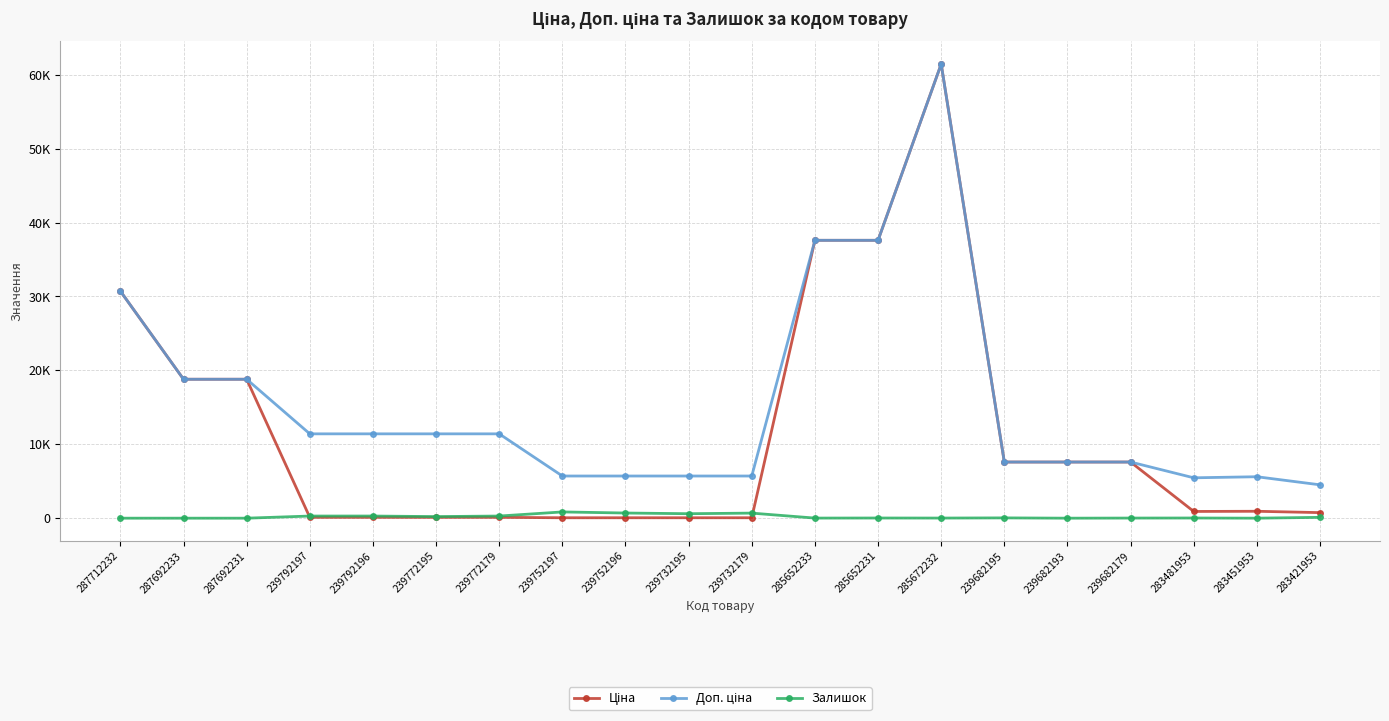

At which category is the sum across all series the highest?

285672232